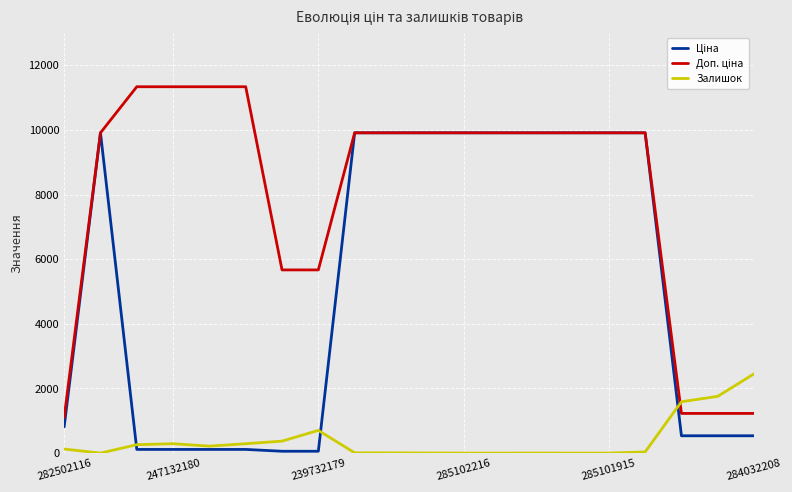

What is the highest value of the Залишок series?

2453.0